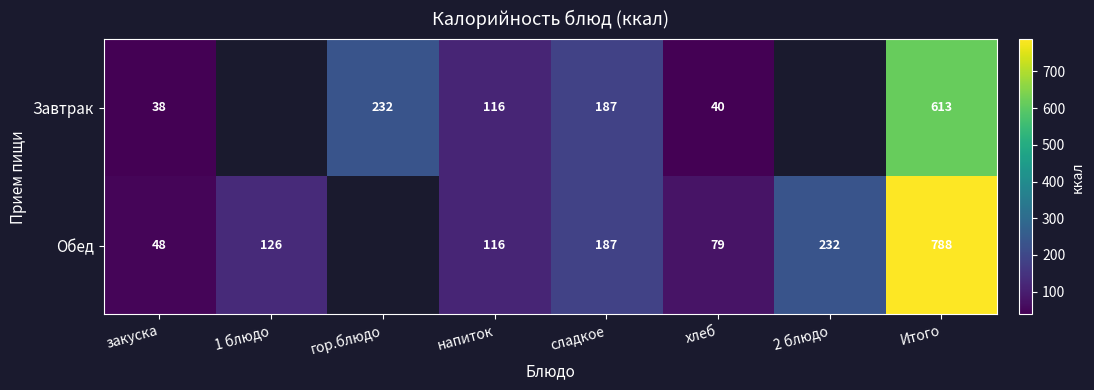

Rank the series at Итого from lowest to highest value.

Завтрак, Обед